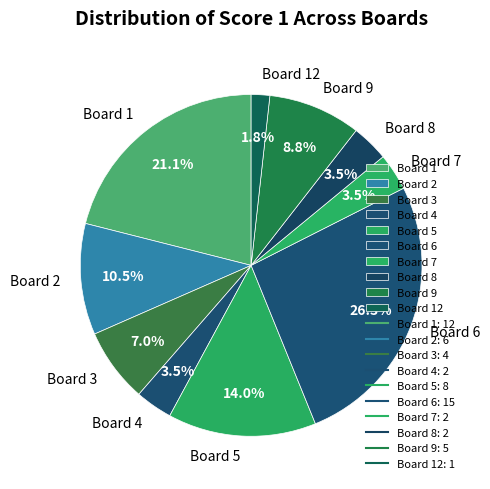

Approximately how many times larger is the value at Board 12 compared to Board 3?

0.3